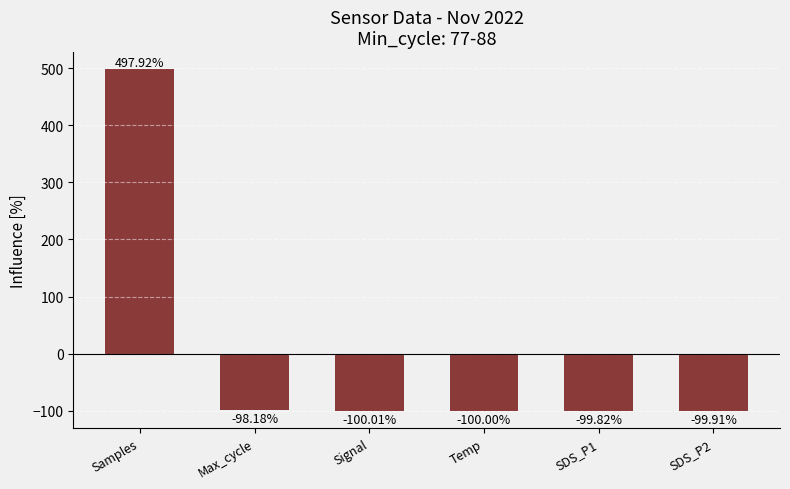

The chart shows a value of -98.2 at Max_cycle. True or false?

True